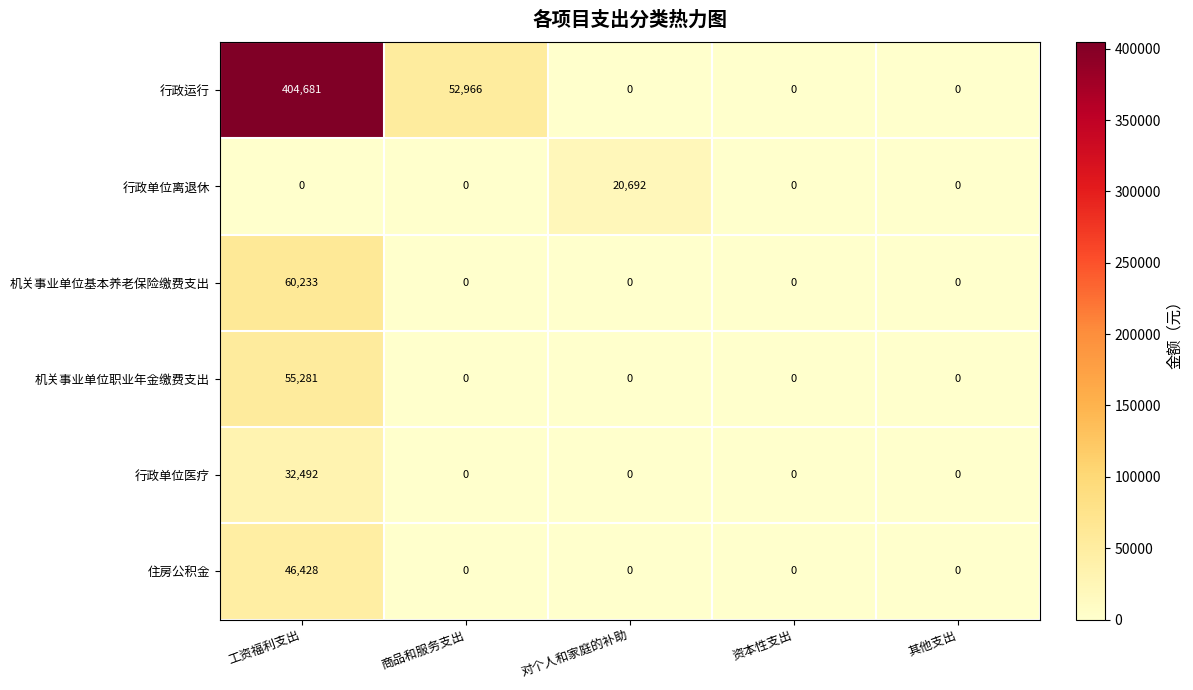

Is it true that 行政运行 equals 219825 at 资本性支出?

False